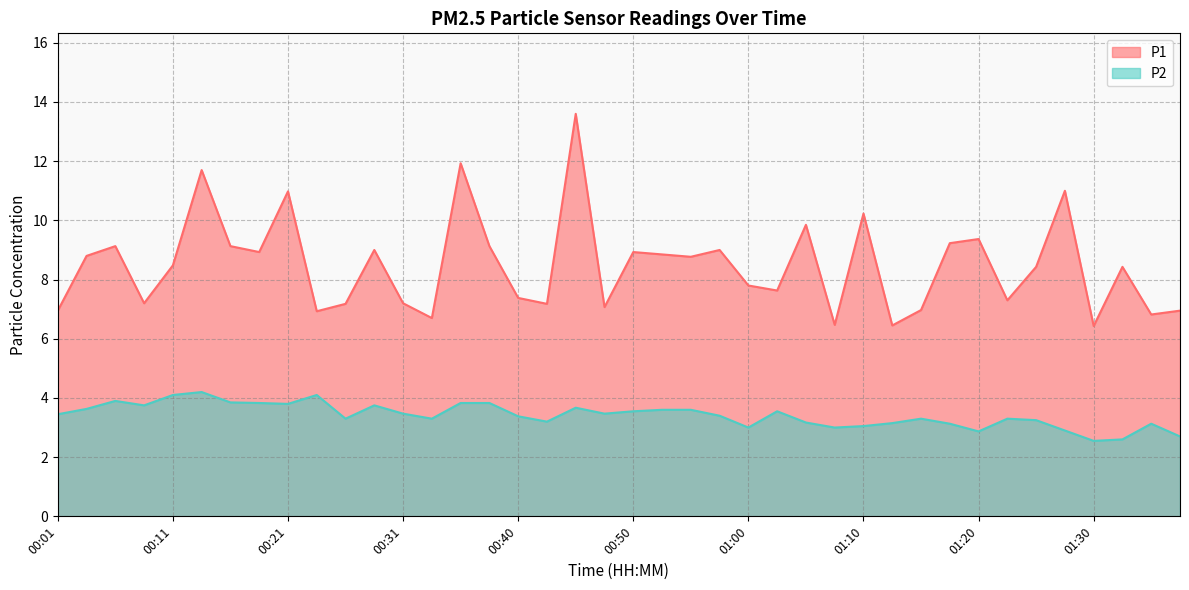

The value of P1 at 01:27 is 11.0. True or false?

True